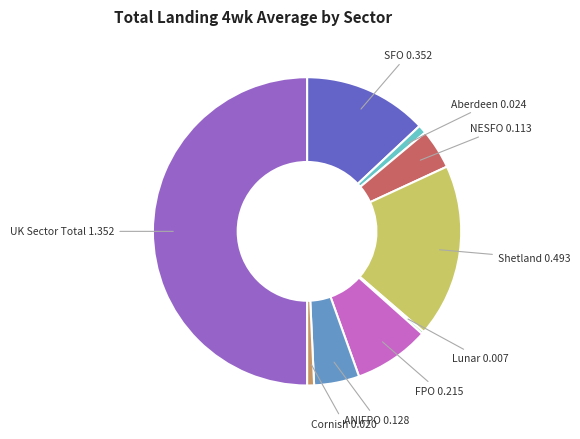

What is the majority slice?

UK Sector Total